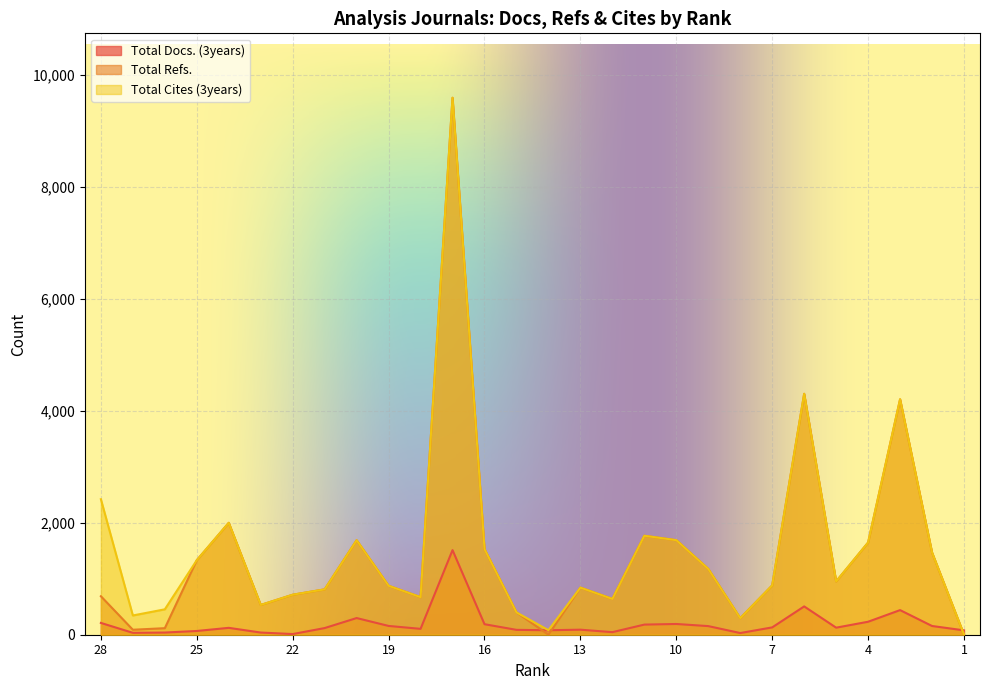

True or false: Total Cites (3years) has a value of 0 at 1.

True